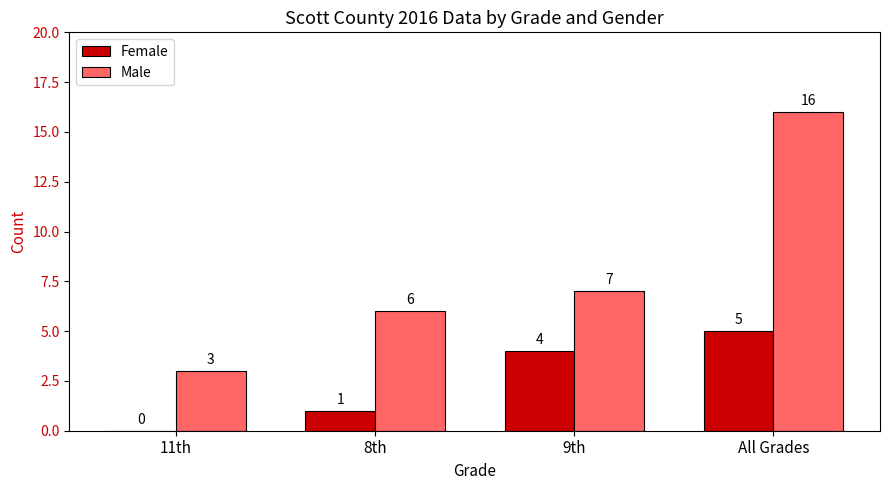

Between 9th and All Grades, which series saw the biggest shift?

Male